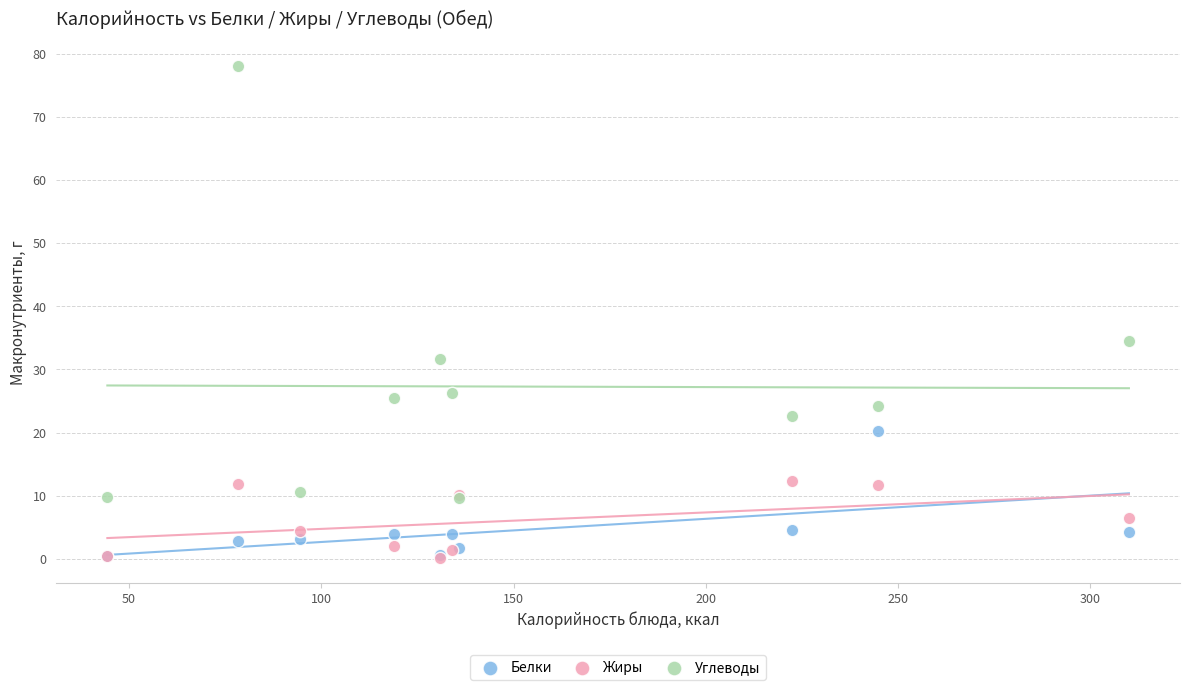

Across all series, what Y value is closest to 39?

34.5